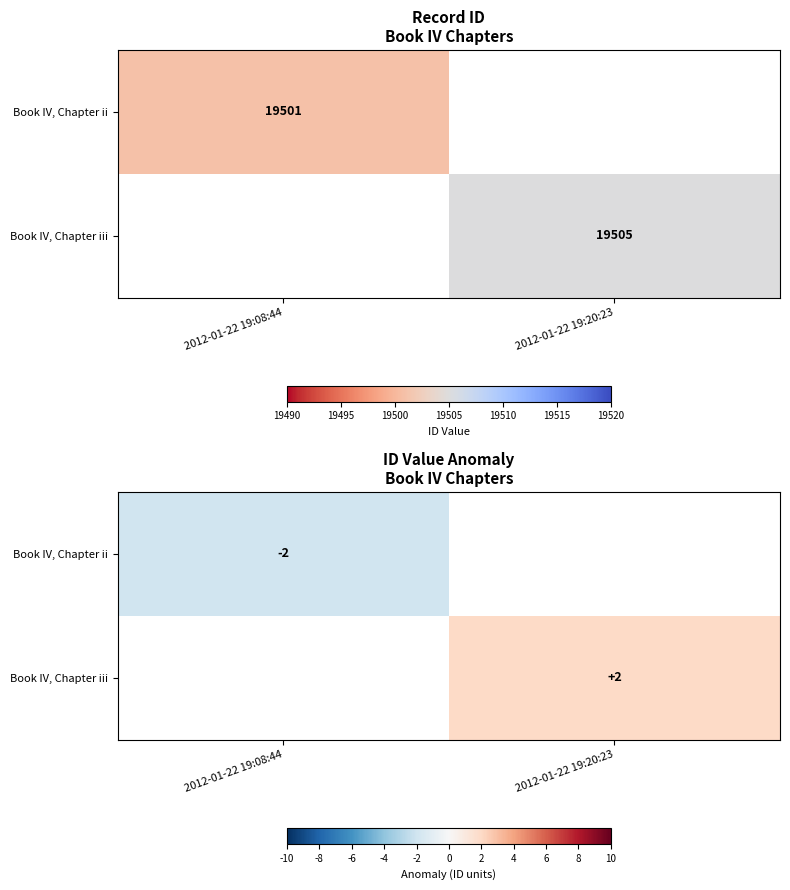

How many series are shown in this chart?

2